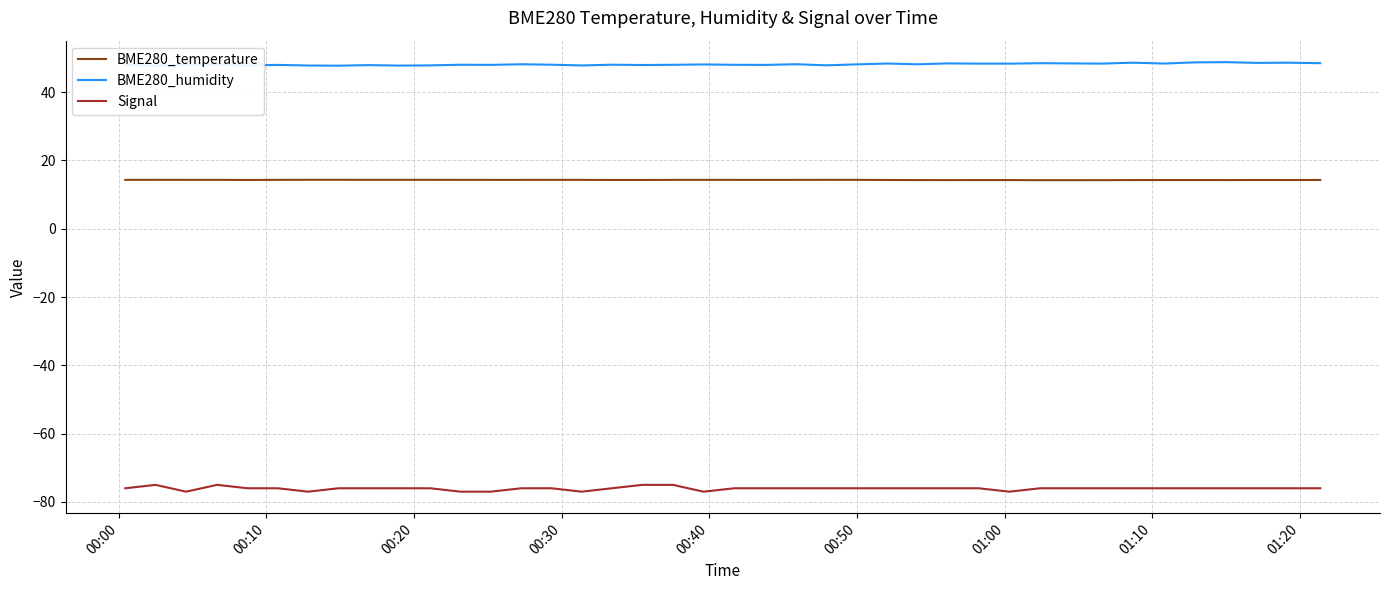

How many data points in Signal are above -76?

4